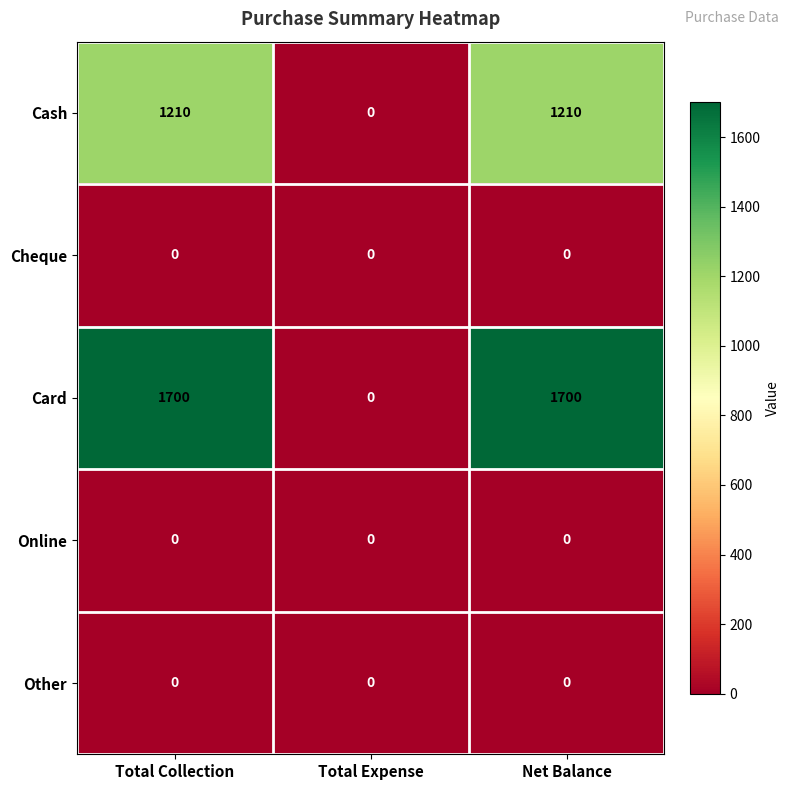

What is the maximum value shown in the chart?

1700